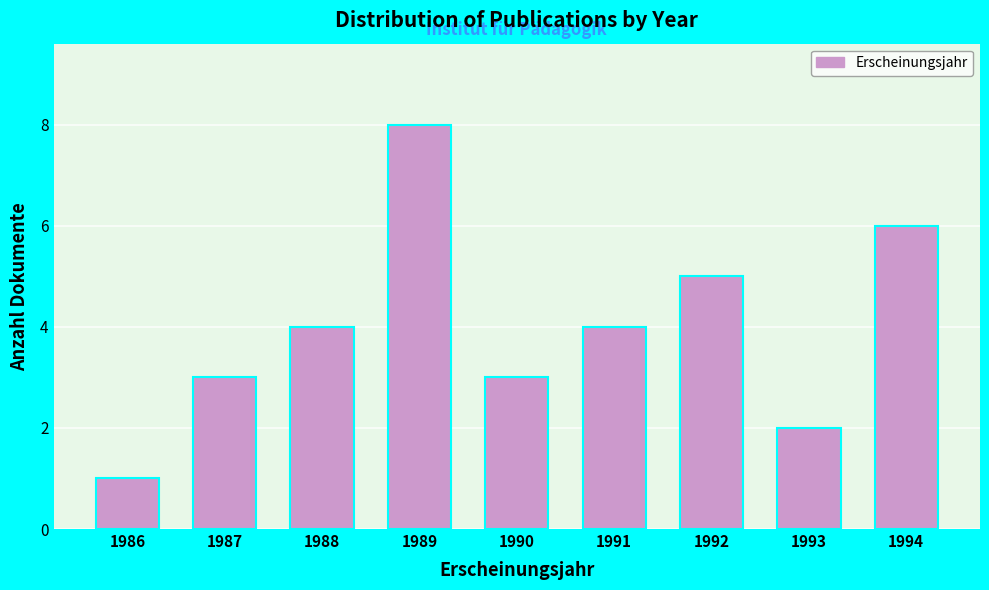

Reading left to right, list all the values displayed in this chart.

1	3	4	8	3	4	5	2	6